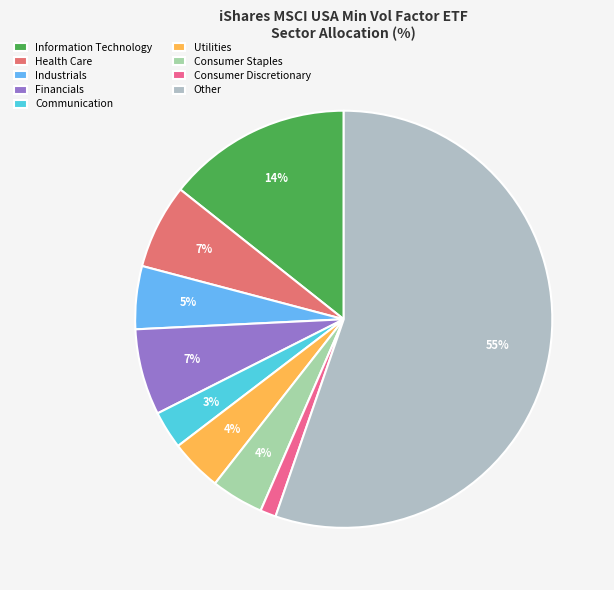

What percentage do Information Technology and Consumer Staples together represent?

19.2%